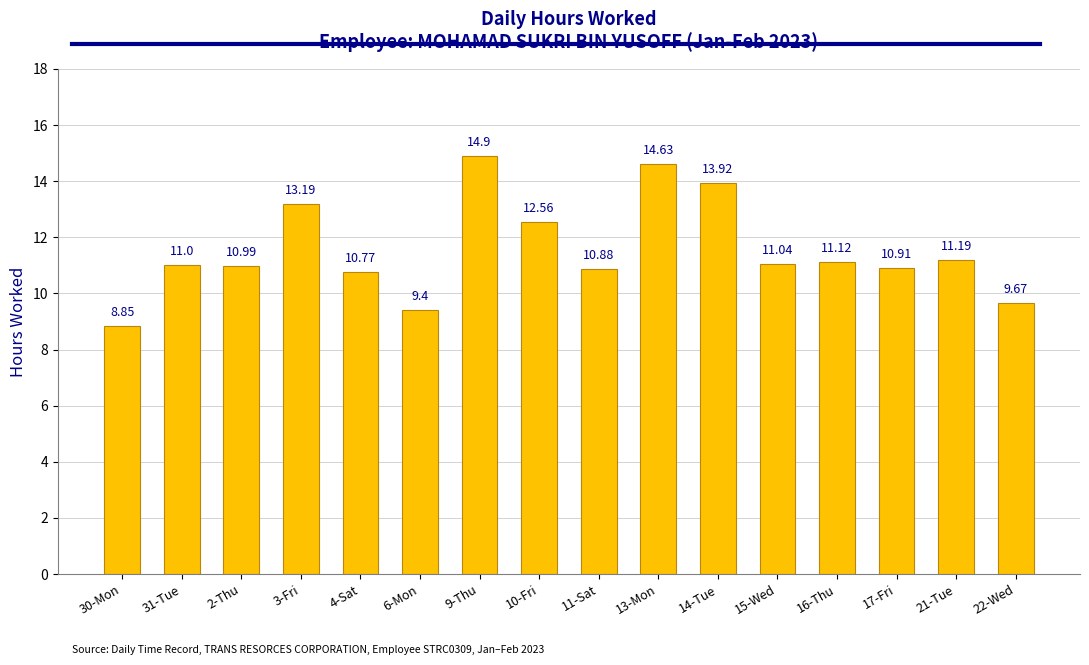

What is the sum of all values?

185.0